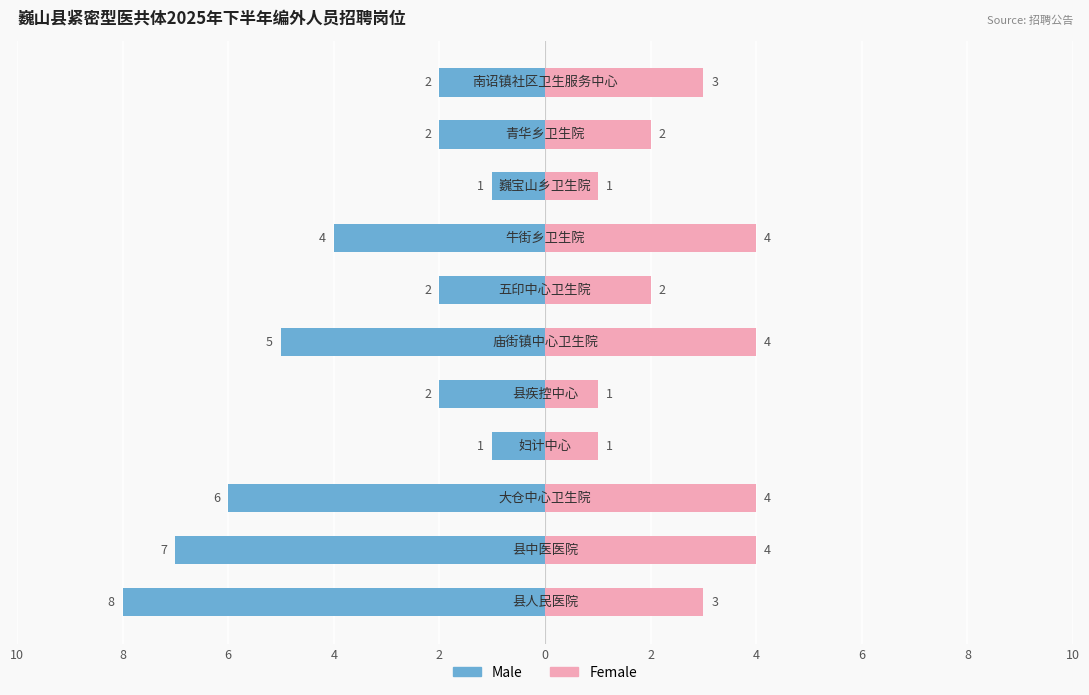

What is the value of the Female bar at the 1st from the left?

3